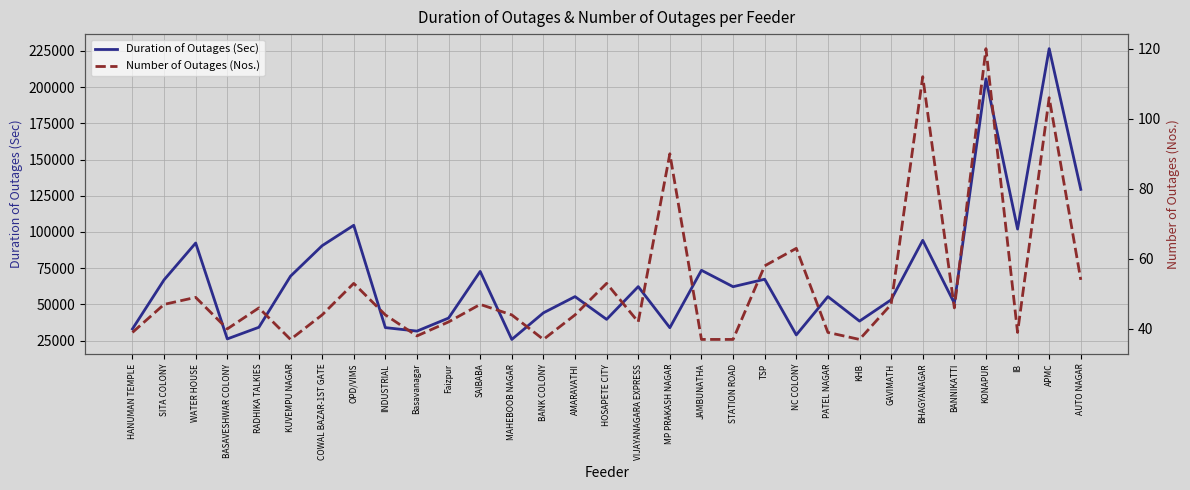

At which label does Duration of Outages (Sec) reach its minimum?

MAHEBOOB NAGAR